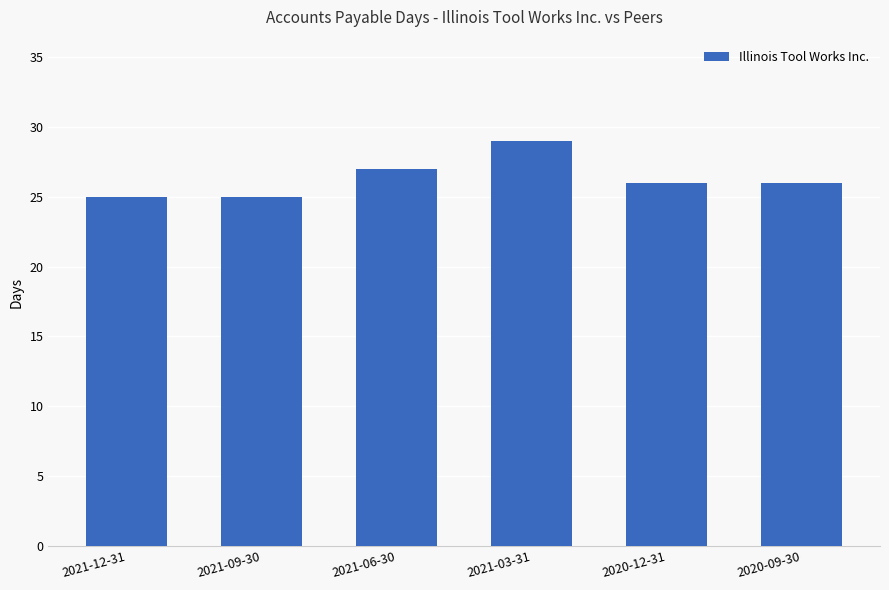

What is the smallest value displayed?

25